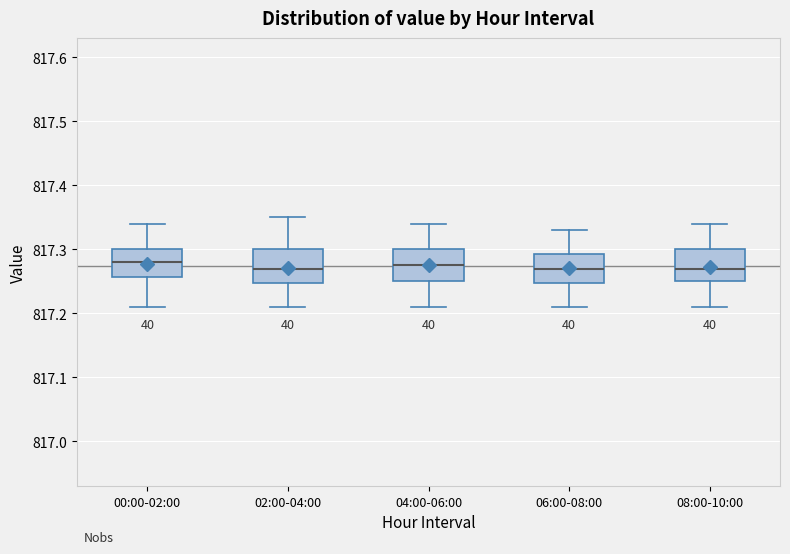

Where is the lower edge of the box for 04:00-06:00 on the y-axis? The values are not printed on the chart, so give them approximately, as read against the axis.

817.25